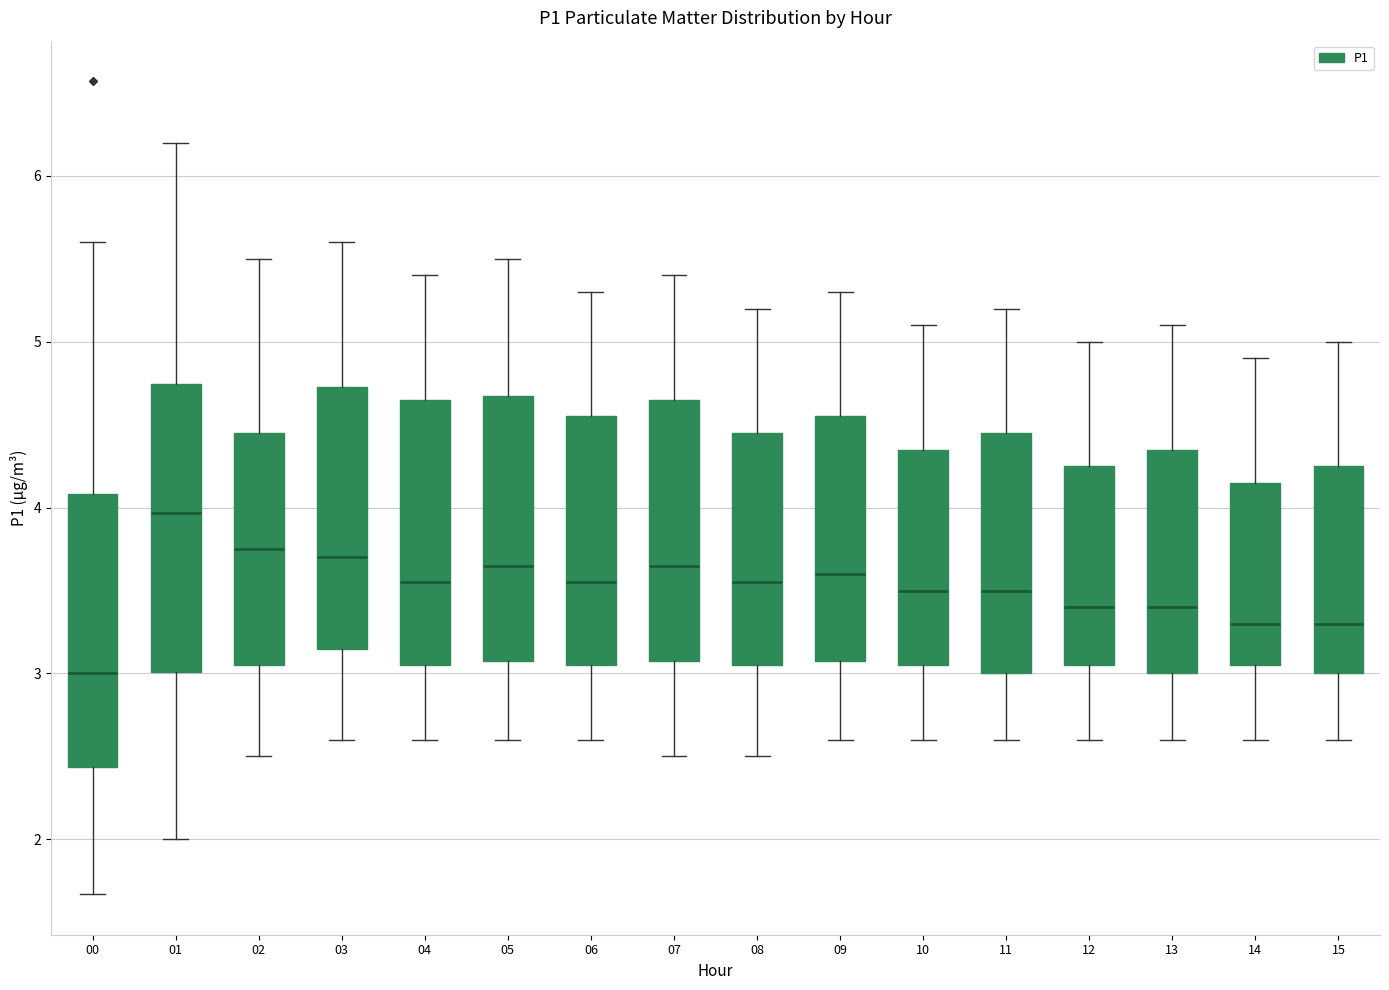

Where does the upper whisker of the box at x = 07 end on the y-axis? The values are not printed on the chart, so give them approximately, as read against the axis.

5.4